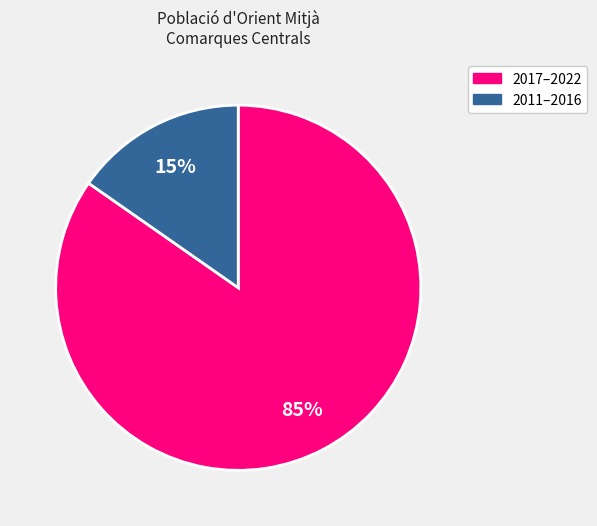

How many segments does this pie chart have?

2